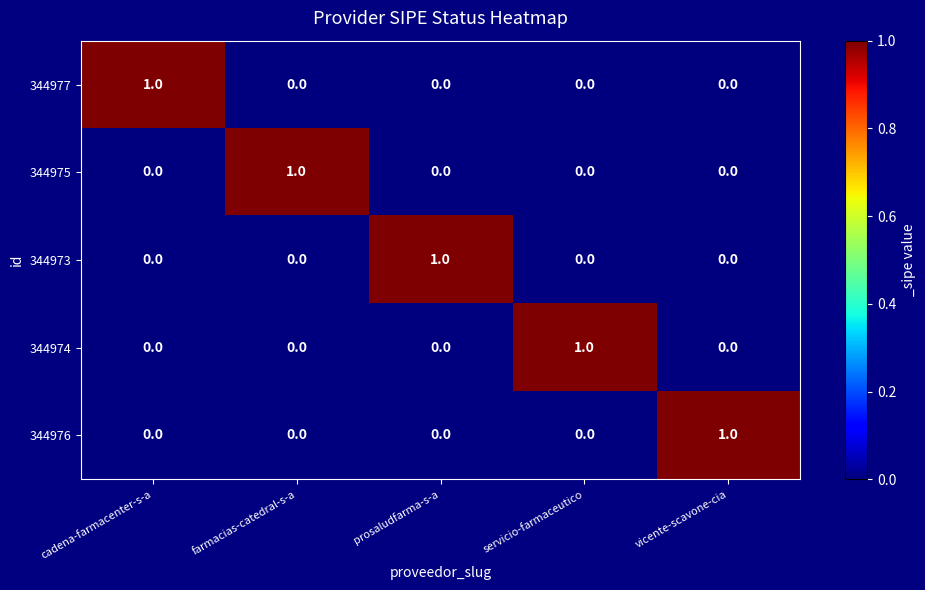

What is the spread (max minus min) of values at farmacias-catedral-s-a?

1